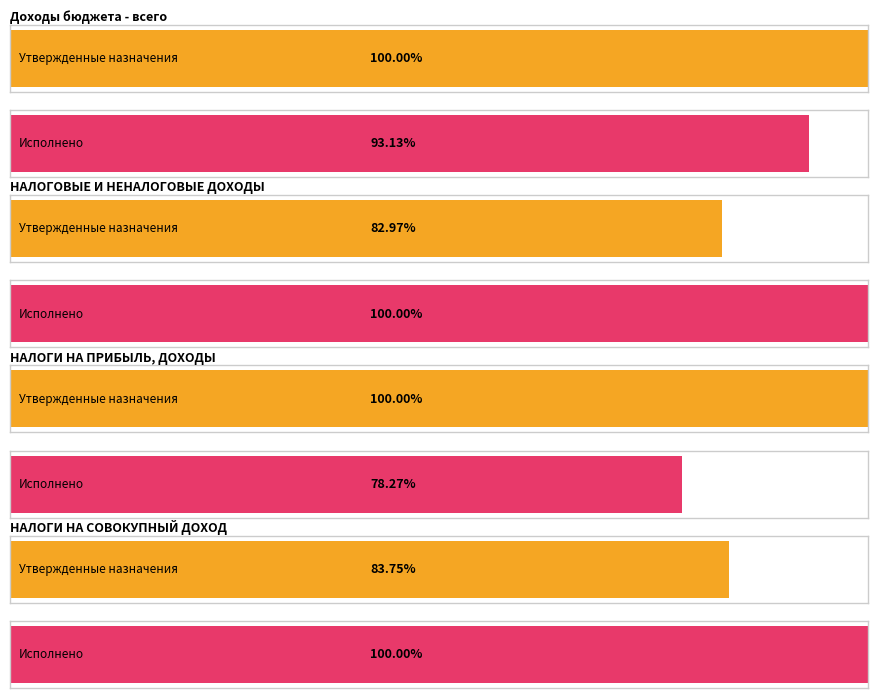

Is it true that Утвержденные бюджетные назначения equals 57683810.7 at Доходы бюджета - всего?

True